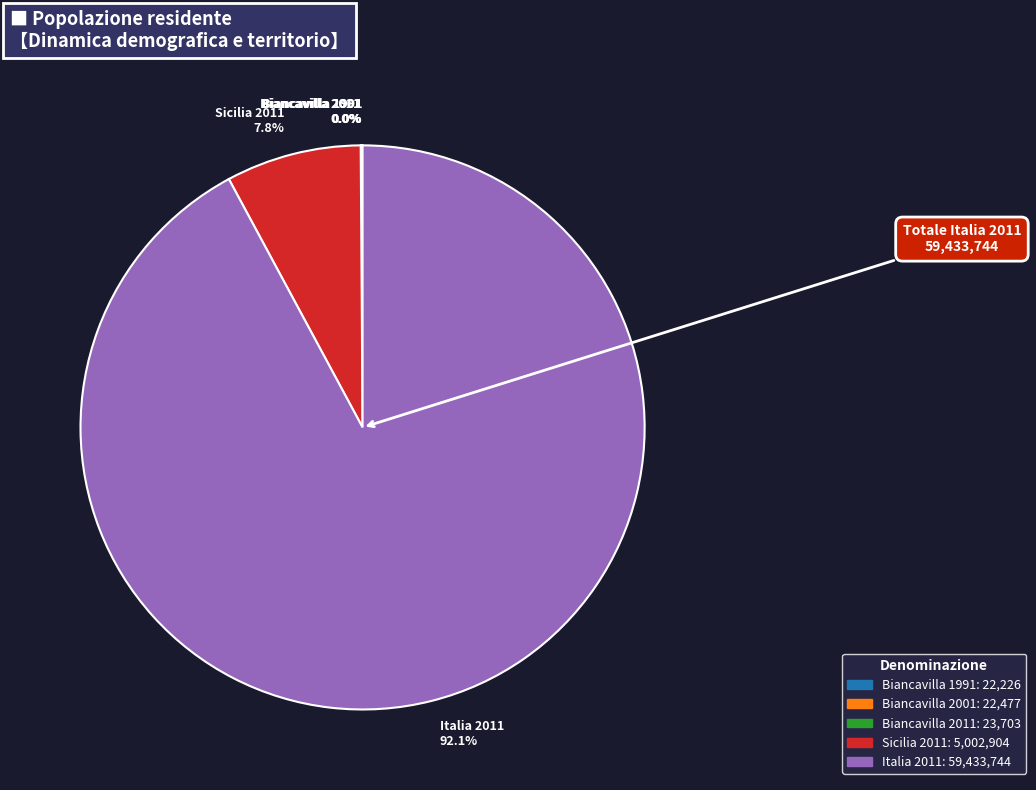

How much of the chart is everything except Sicilia 2011 7.8%?

92.2%